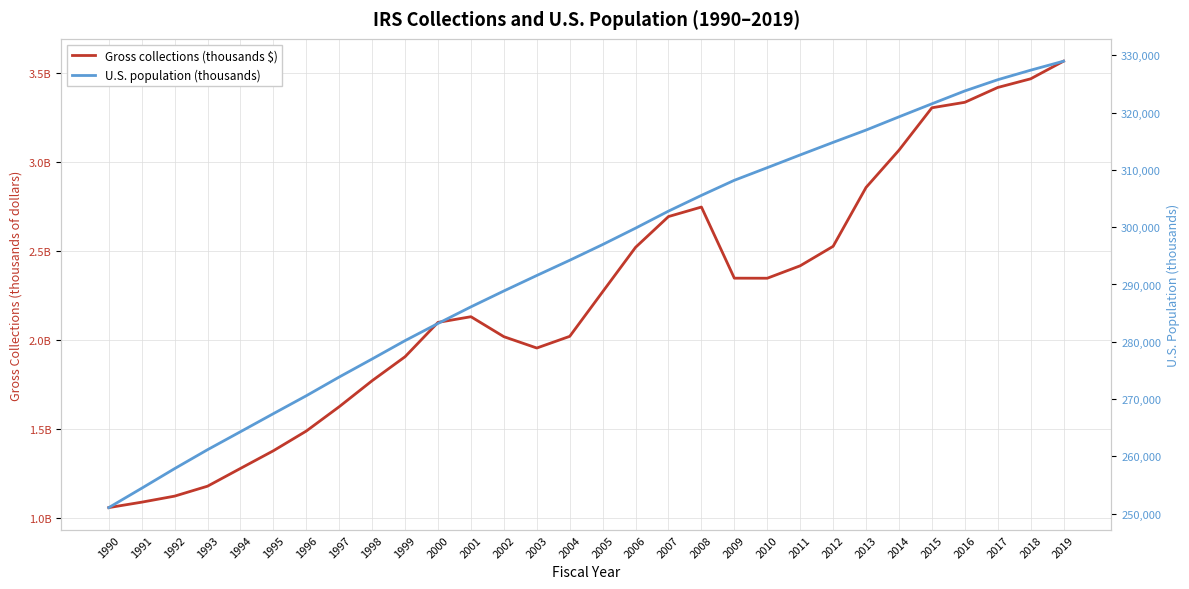

Where does the Gross collections (thousands $) series first go above 2268895122?

2006